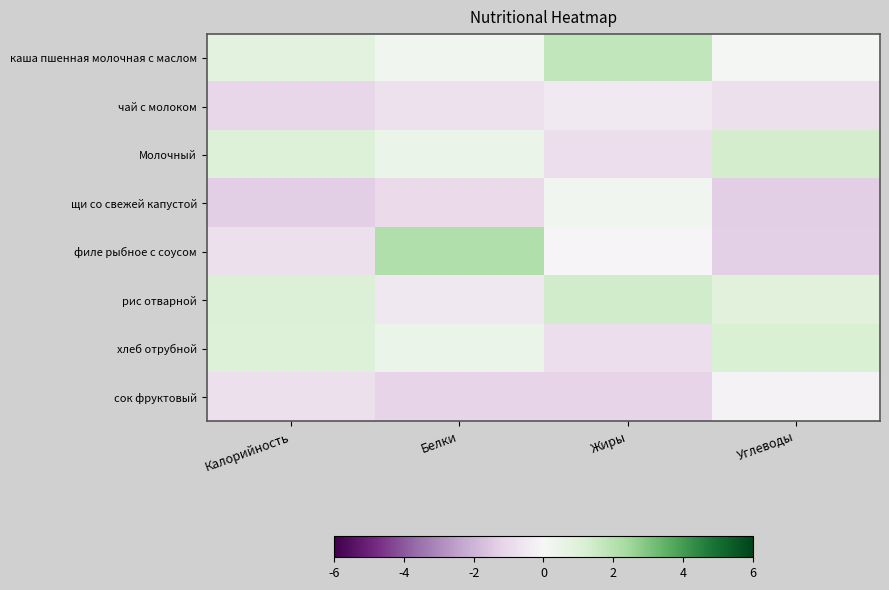

Which category has the highest value across all series?

Белки